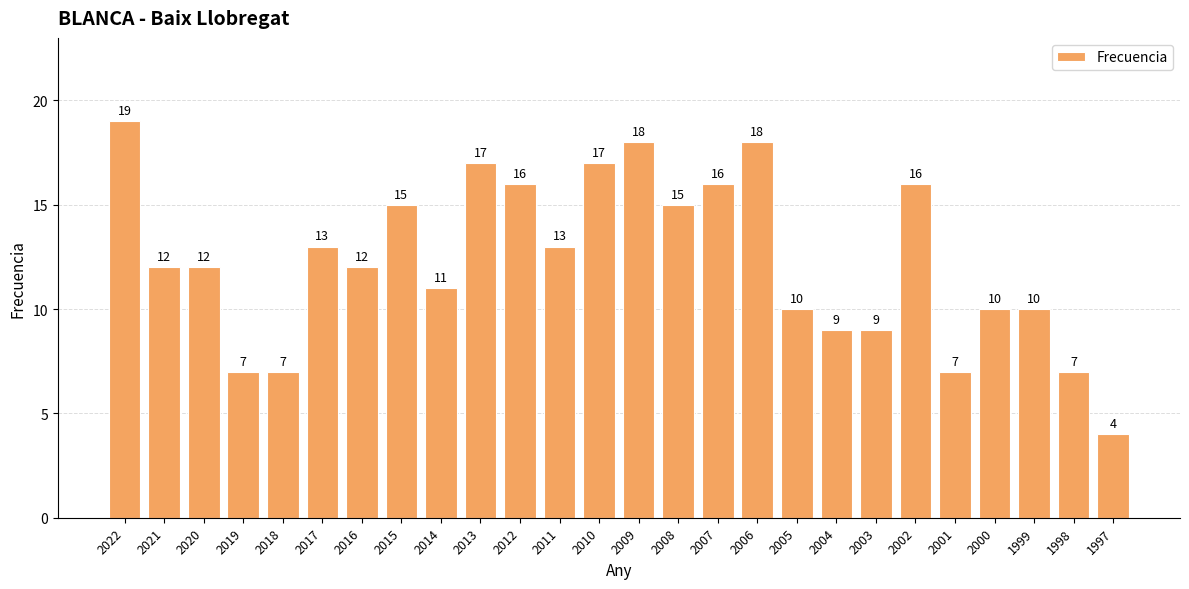

At which label is the value closest to 11?

2014